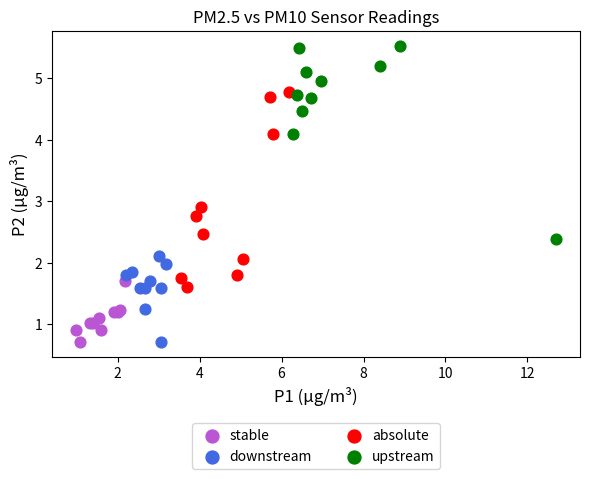

Which series contains the highest Y value?

upstream